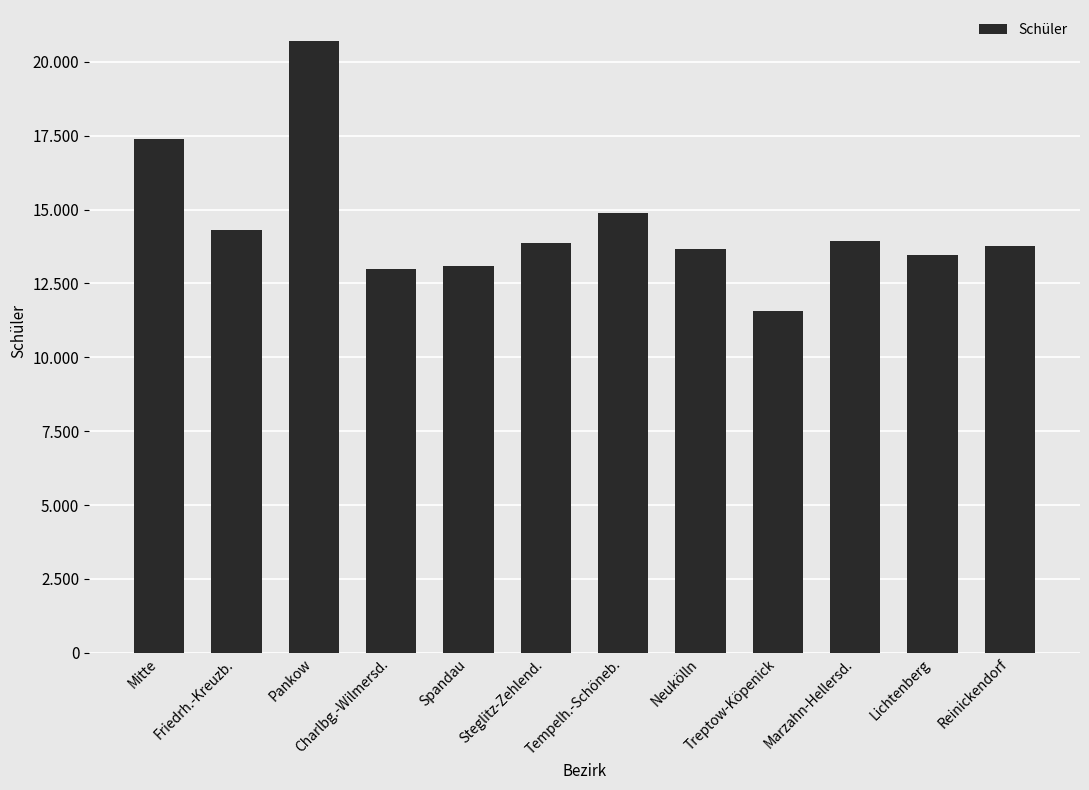

Are the bars grouped side by side (vs. stacked)?

No